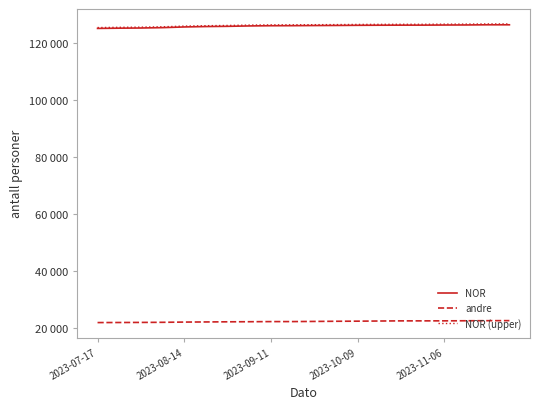

List the series in order of their peak value, lowest first.

andre, NOR, NOR (upper)